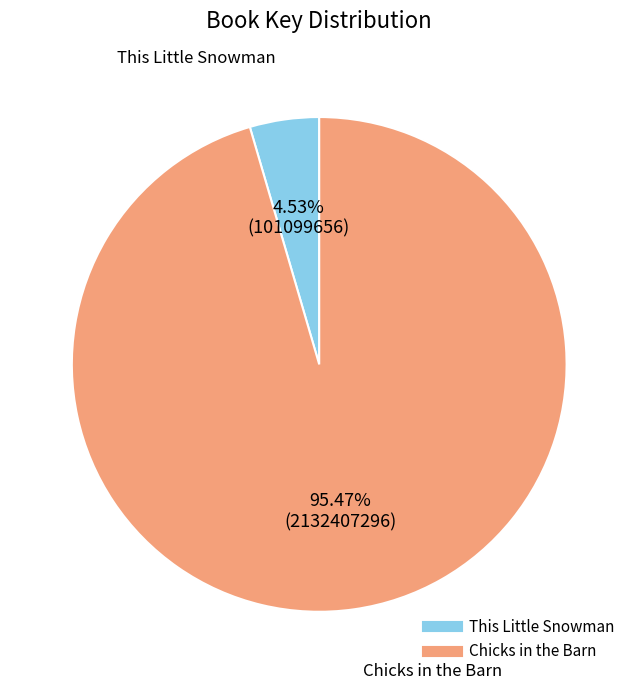

Rank the categories by value from highest to lowest.

Chicks in the Barn, This Little Snowman